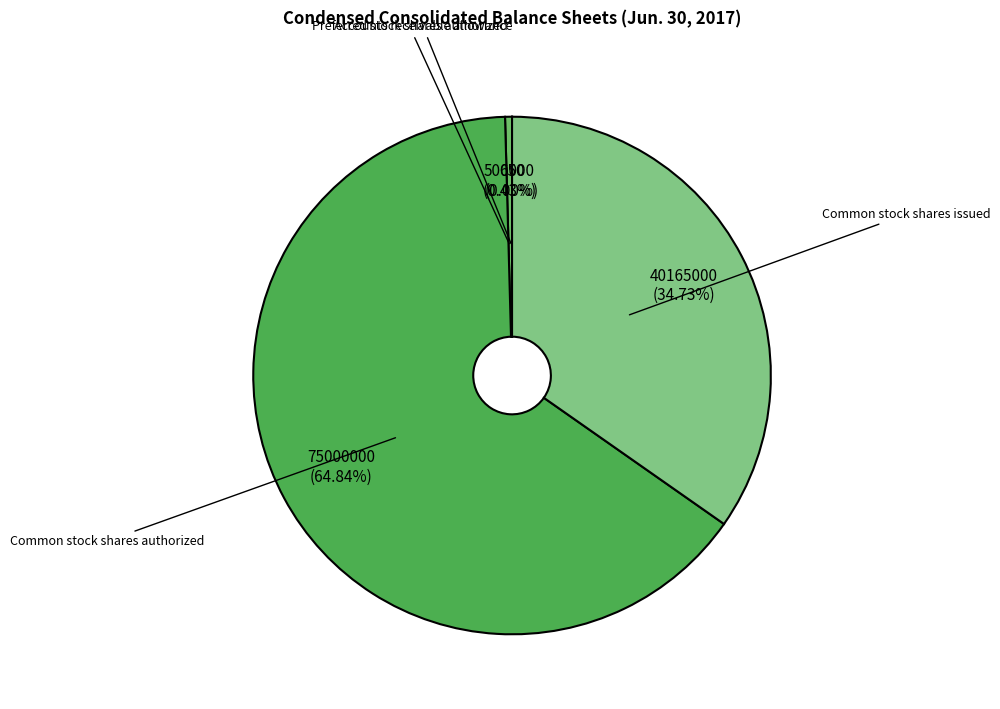

What is the ratio of the value at Common stock shares authorized to the value at Common stock shares issued?

1.9